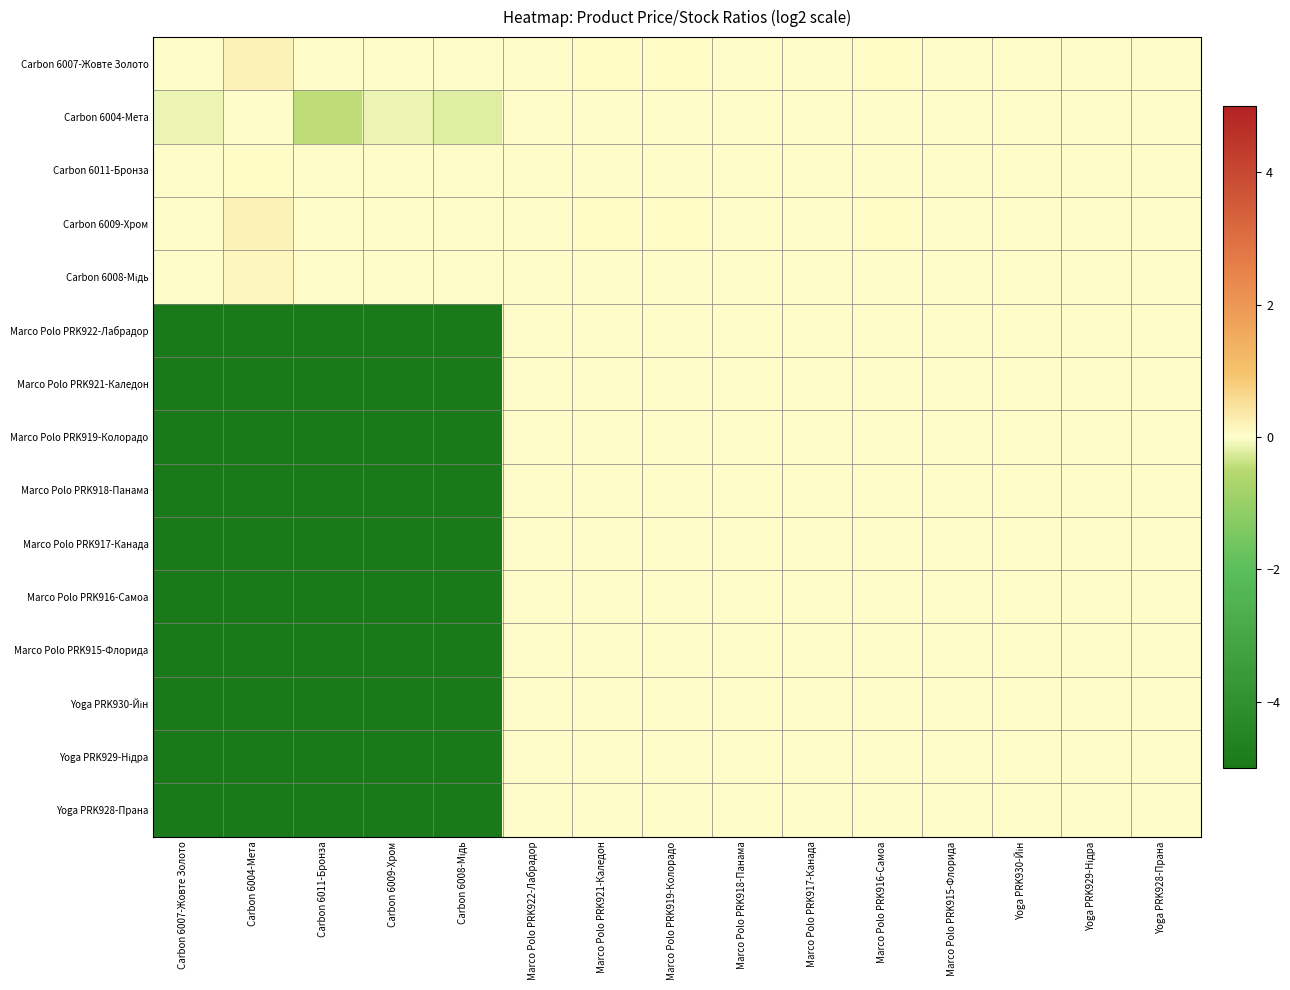

At how many categories does at least one series exceed -3?

15